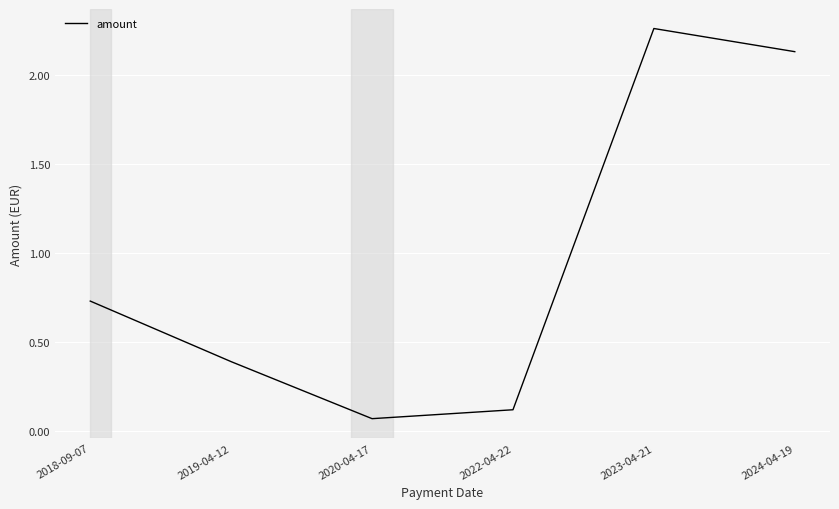

Is it true that the value at 2023-04-21 is 3.8?

False